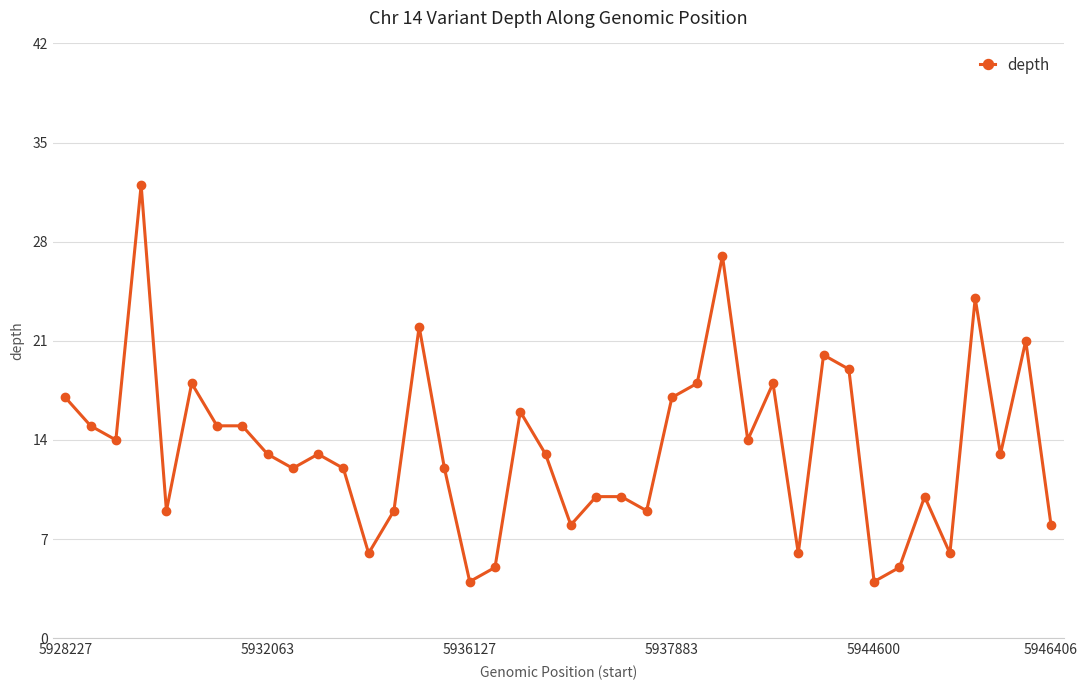

What is the average value?

13